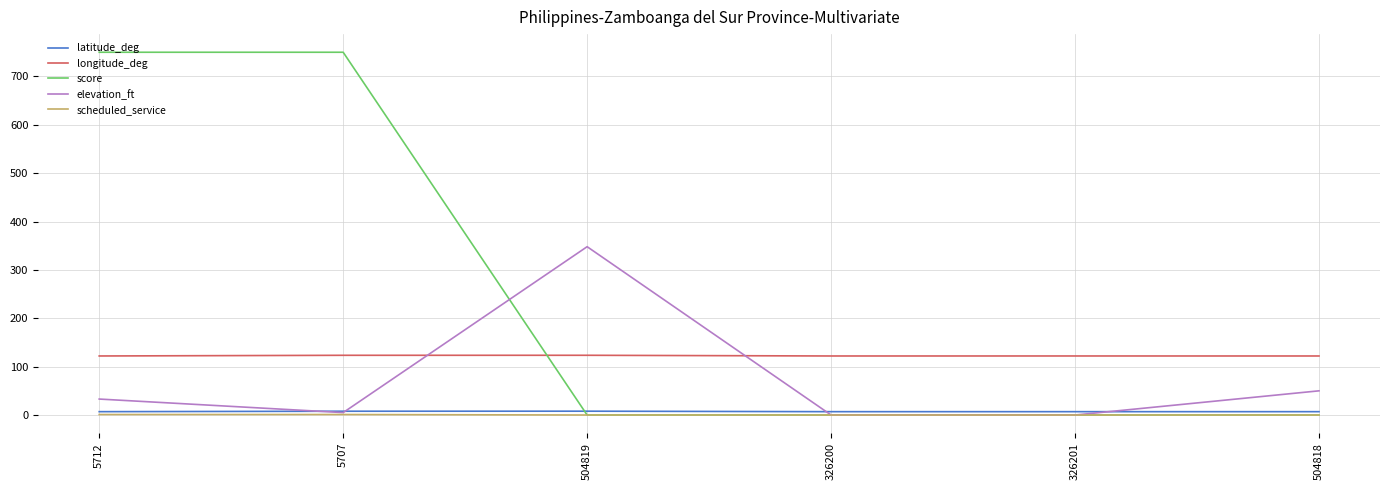

Which series has the largest total across all categories?

score